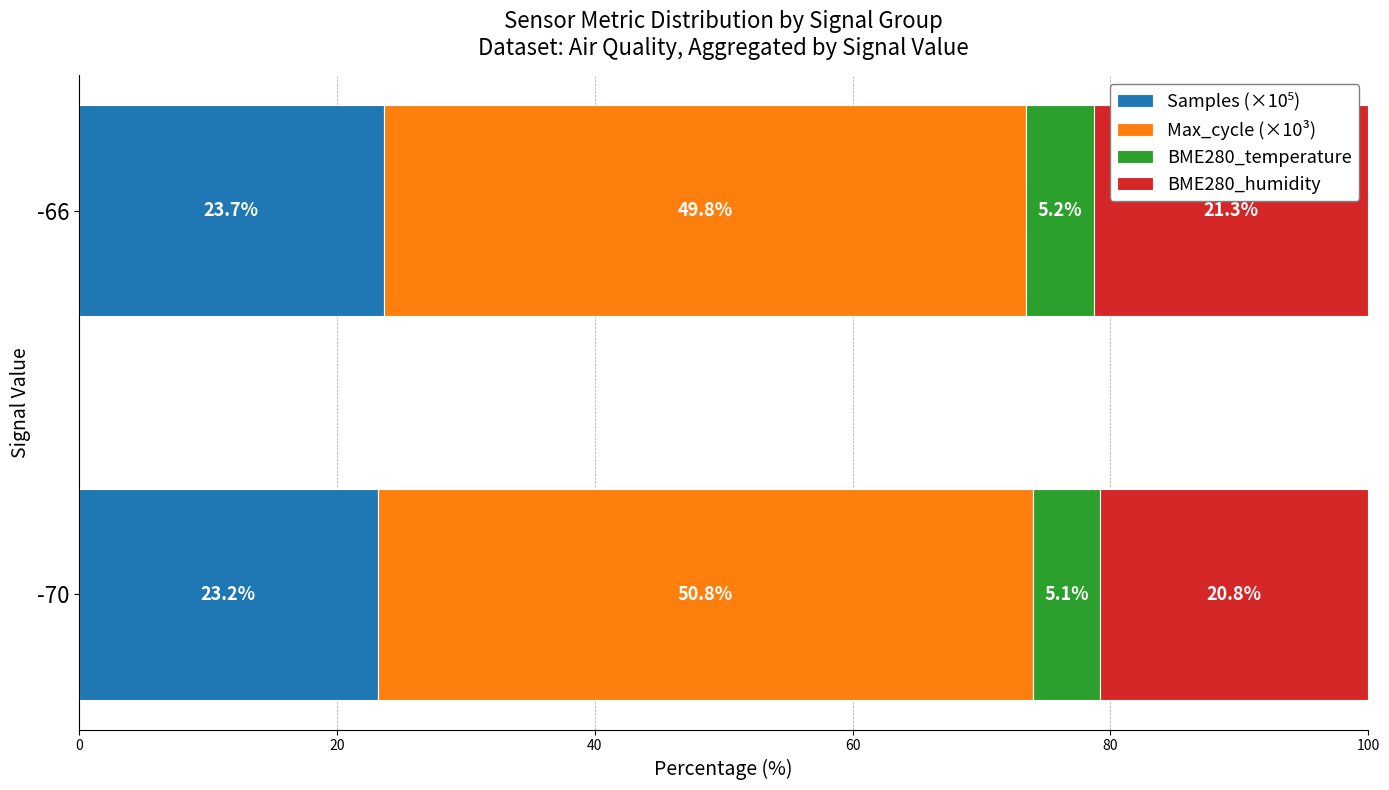

How many categories are shown in the chart?

2